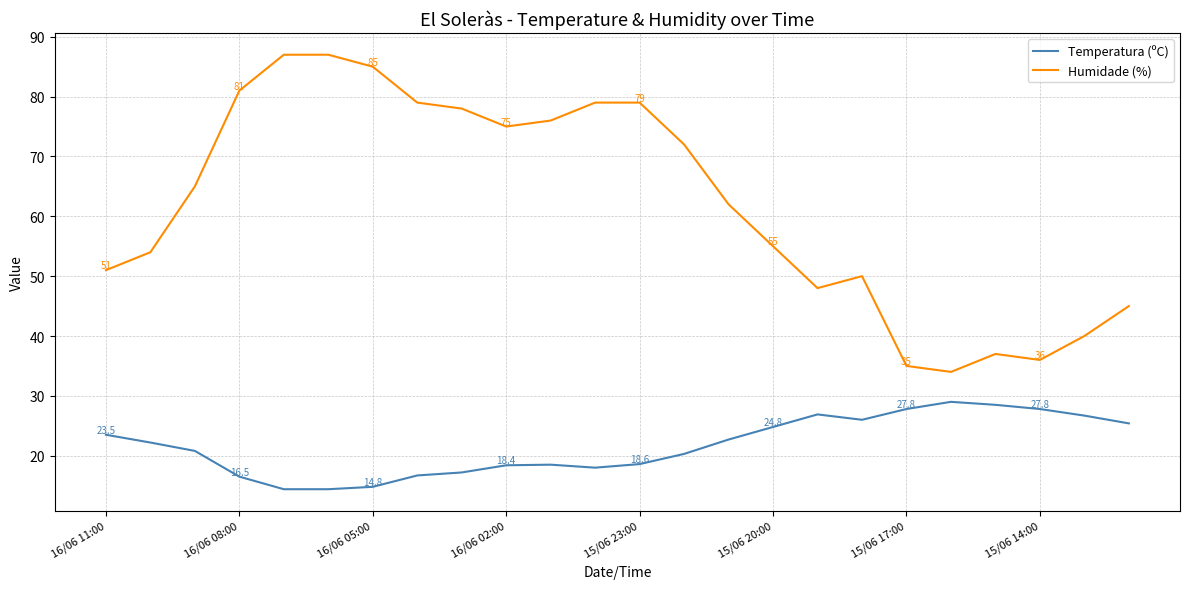

List the series in order of their peak value, highest first.

Humidade (%), Temperatura (ºC)